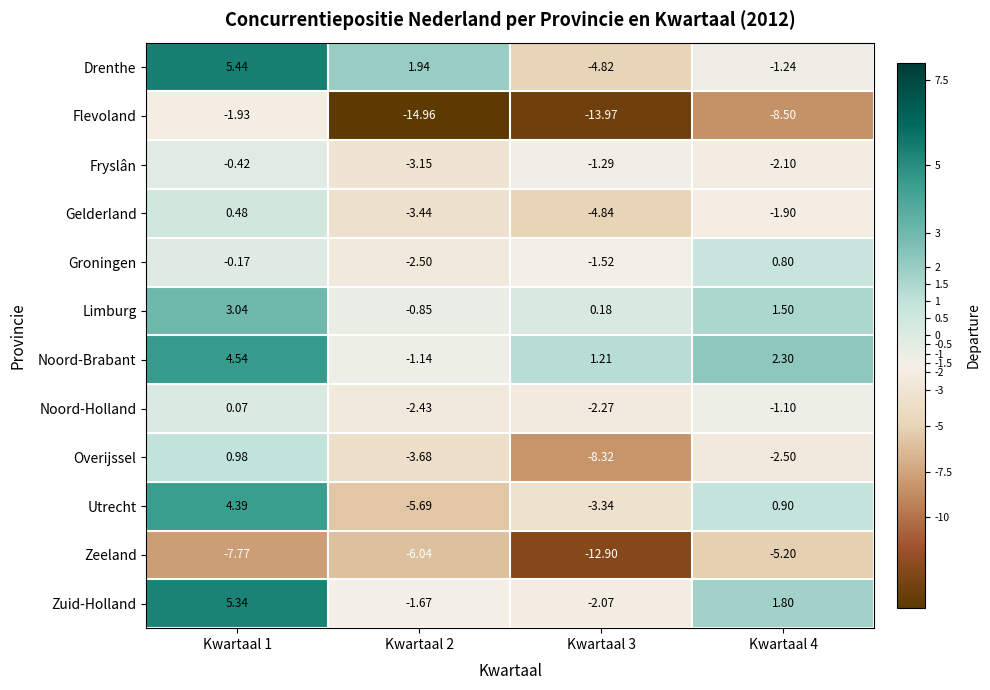

How many data points in Zeeland are above -6?

1